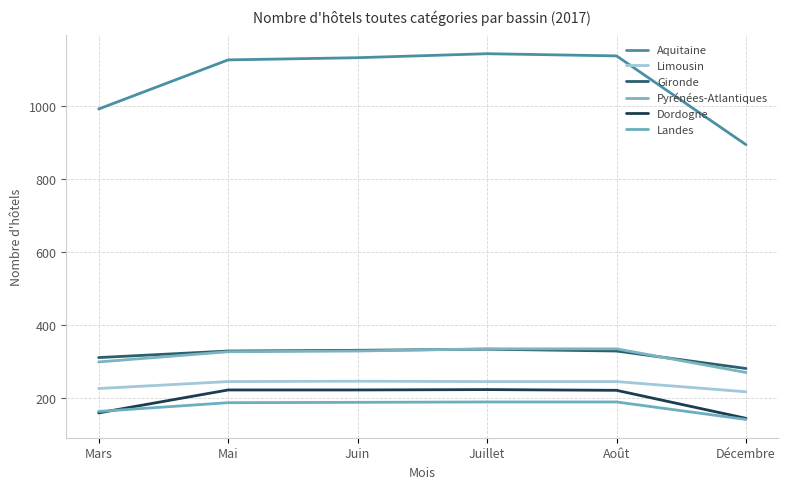

What is the sum of all Pyrénées-Atlantiques values?

1889